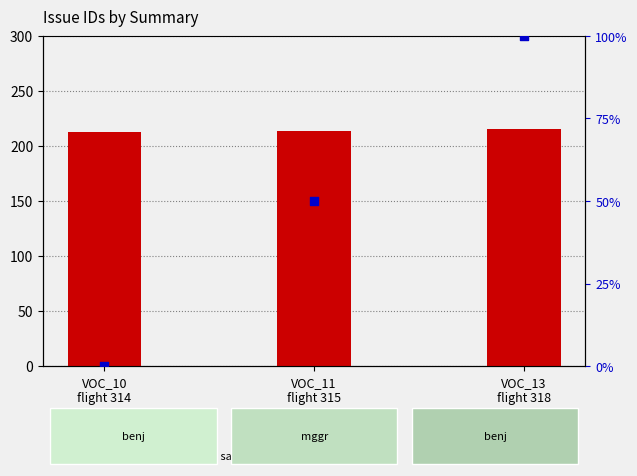

Which series has the largest Y range (max minus min)?

percentile rank within the sample